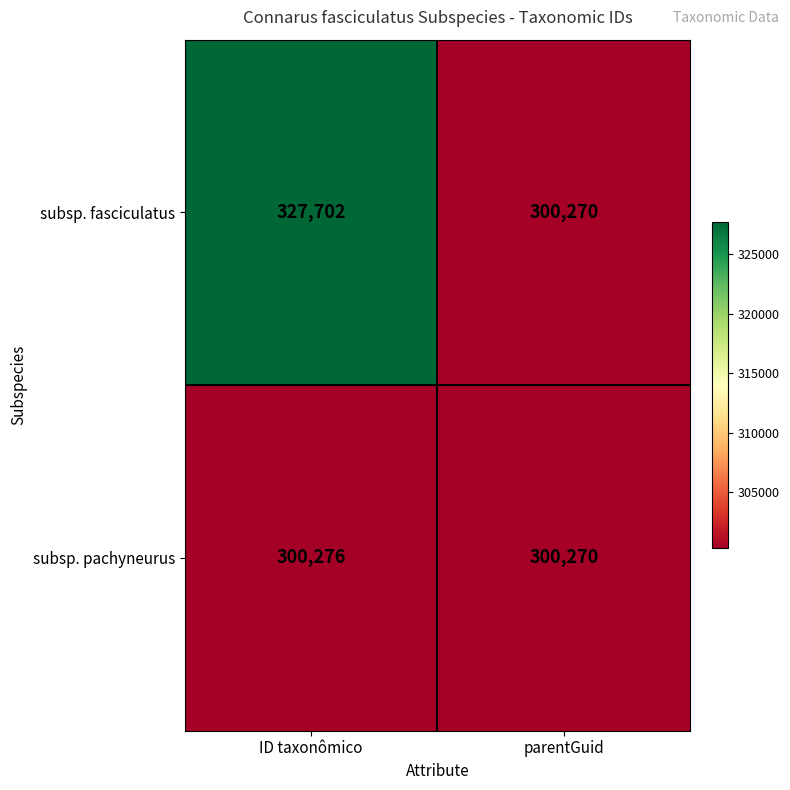

Rank the categories by subsp. fasciculatus value from highest to lowest.

ID taxonômico, parentGuid